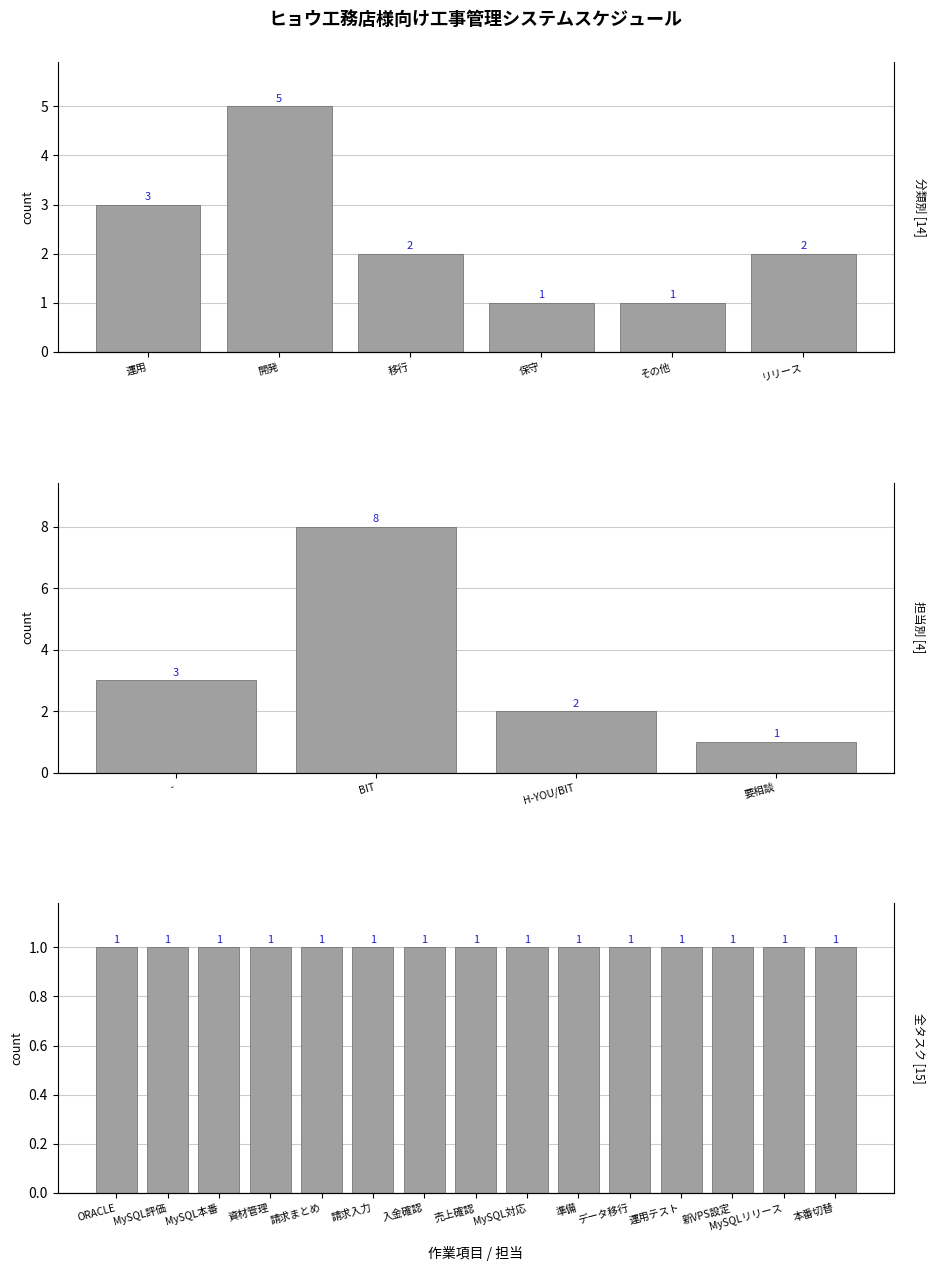

True or false: the data shows 3 at リリース.

False